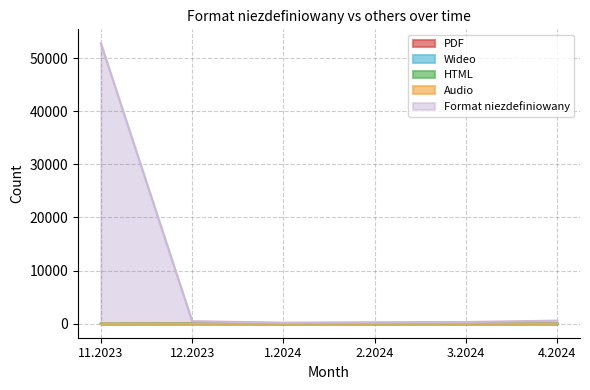

True or false: PDF has more than 2 interior local peaks.

False